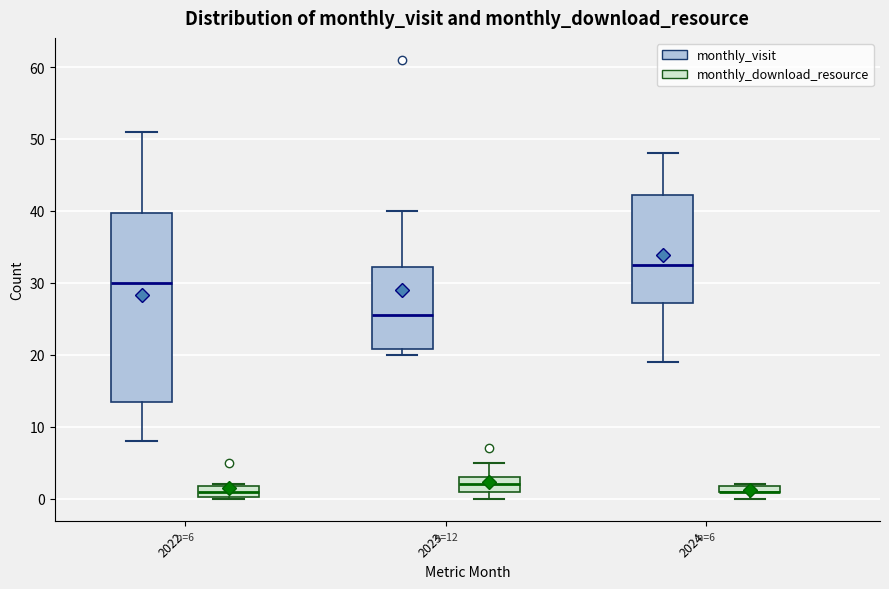

Comparing the boxes themselves (not the whiskers), which one is the tallest?

2022 (monthly_visit)